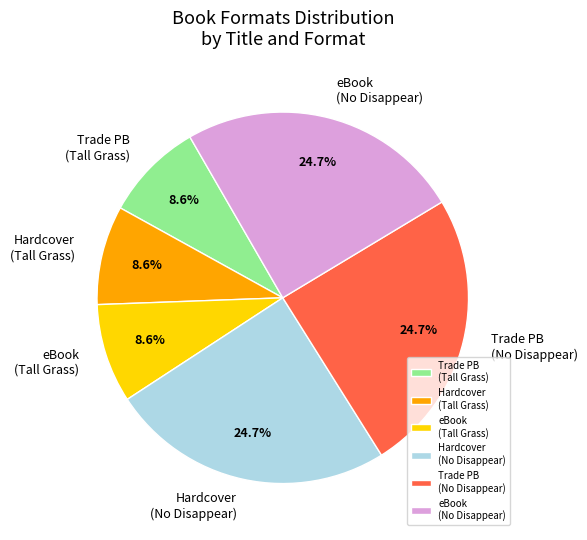

Does any single category account for the majority?

No